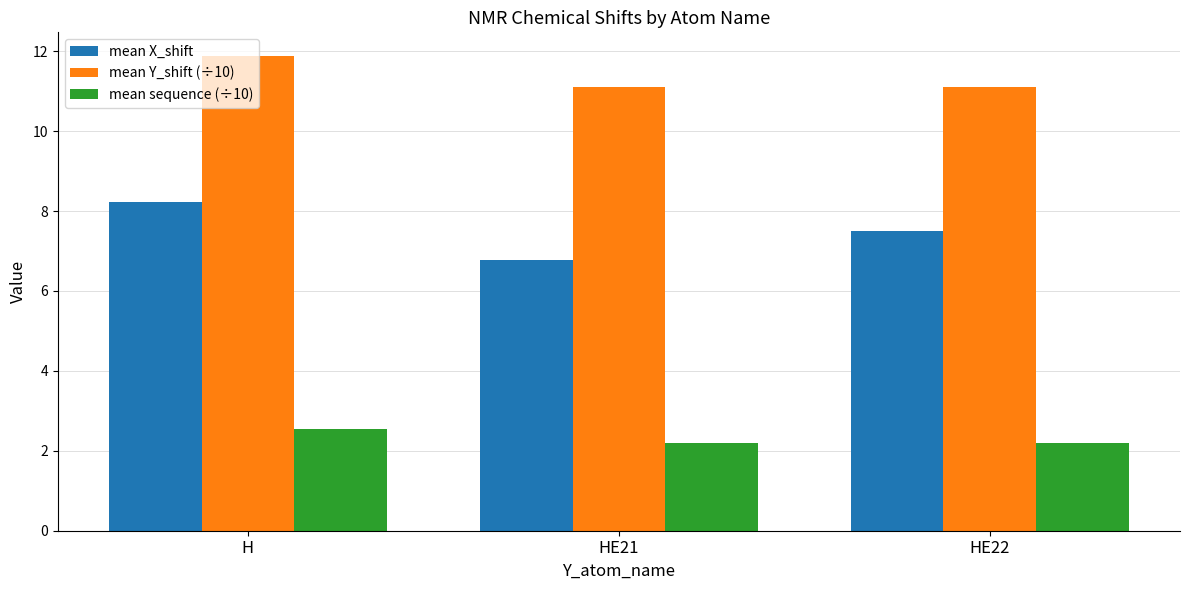

Between H and HE22, which series saw the biggest shift?

mean Y_shift (÷10)